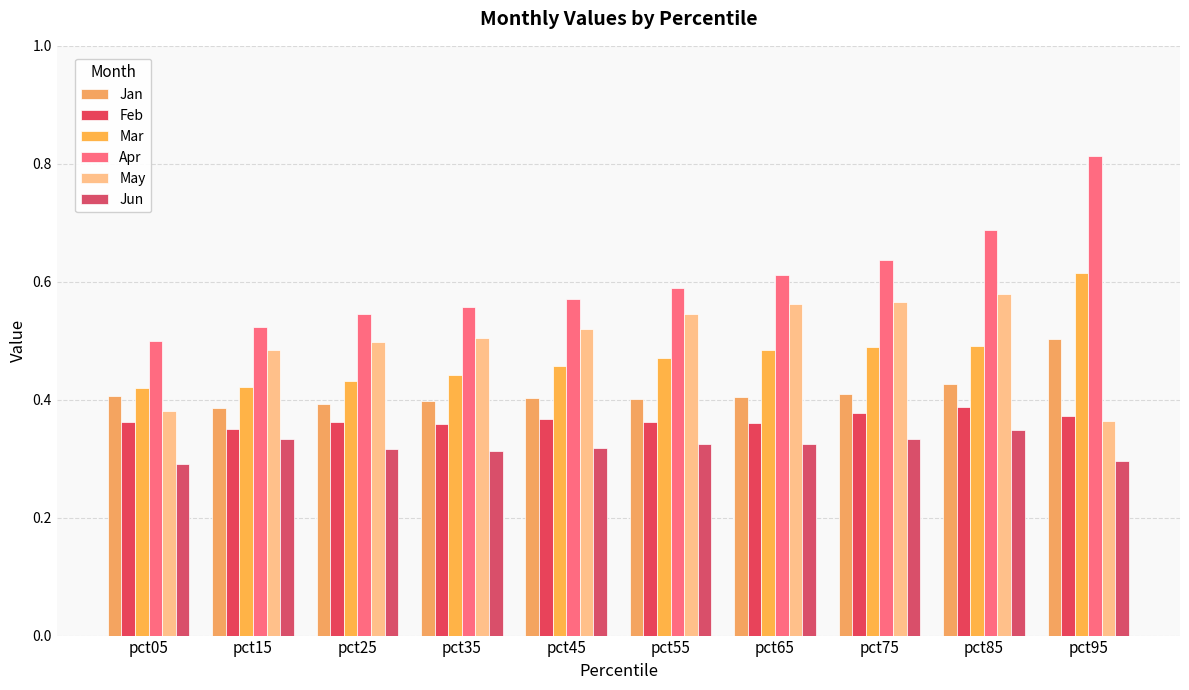

How many distinct data groups are displayed?

6